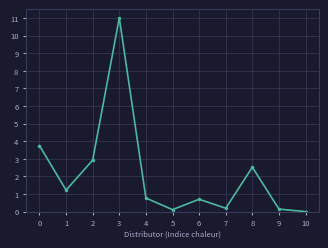

What is the difference between the second highest and second lowest values?

3.6